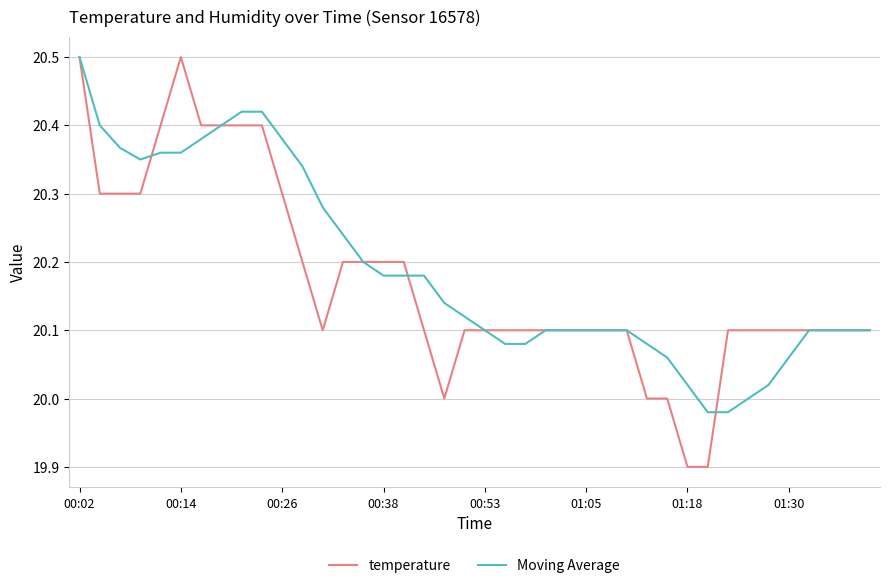

What is the smallest value displayed?

19.9